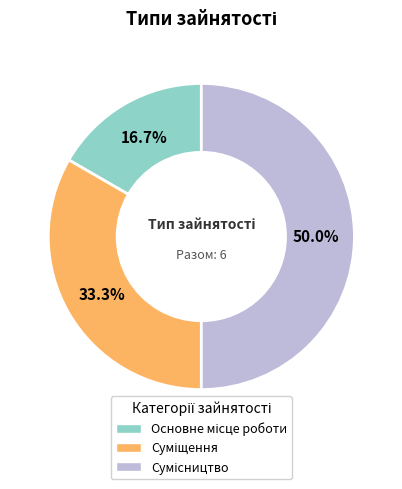

What percentage is the Суміщення slice, to the nearest percent?

33%